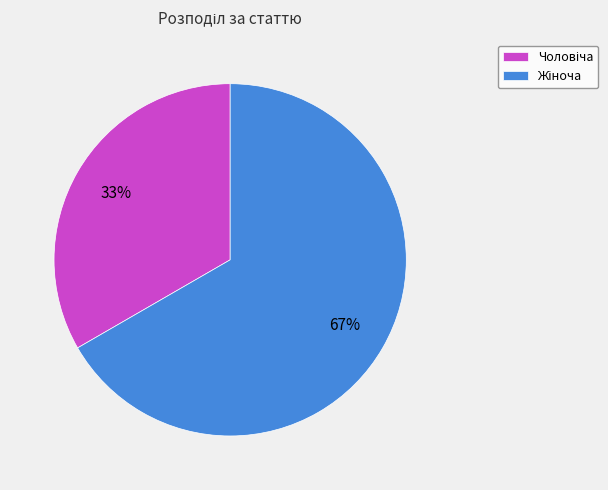

Is there a majority slice in this chart?

Yes